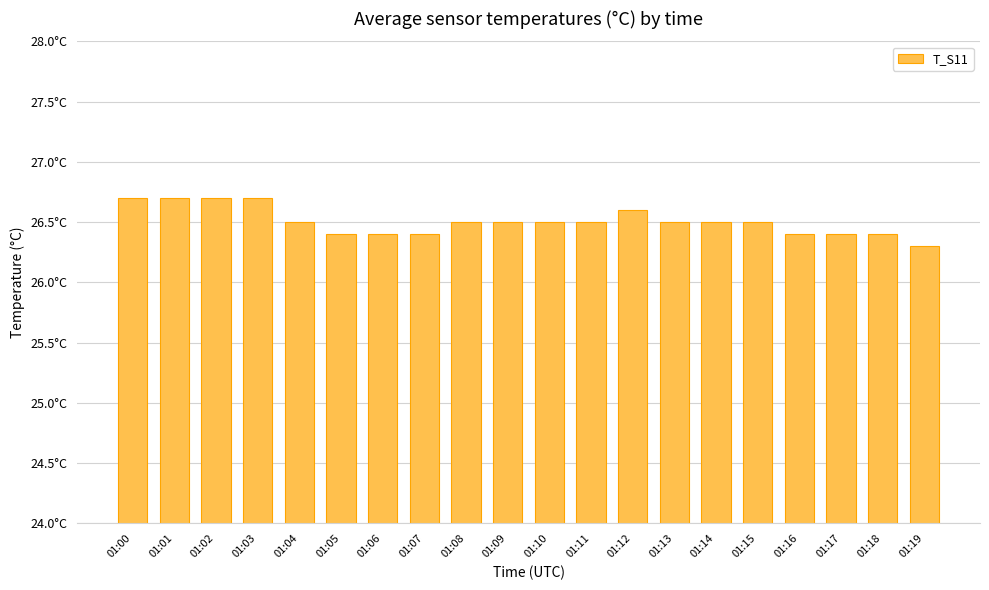

What is the greatest value displayed?

26.7